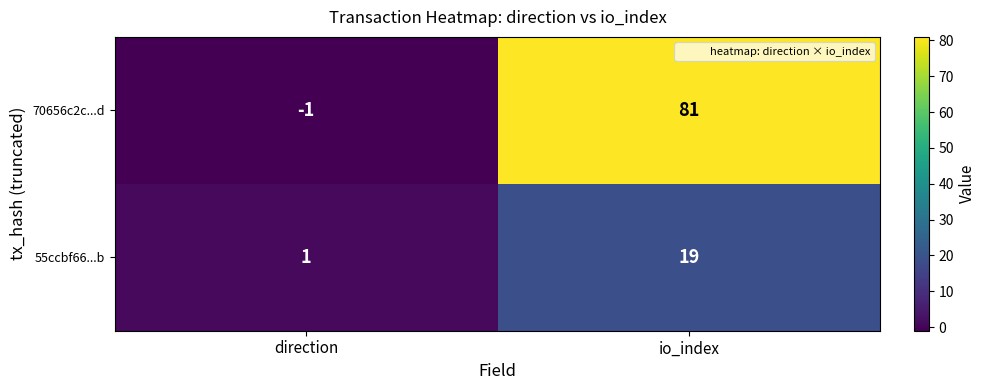

The 55ccbf66...b series shows 1 at direction. True or false?

True